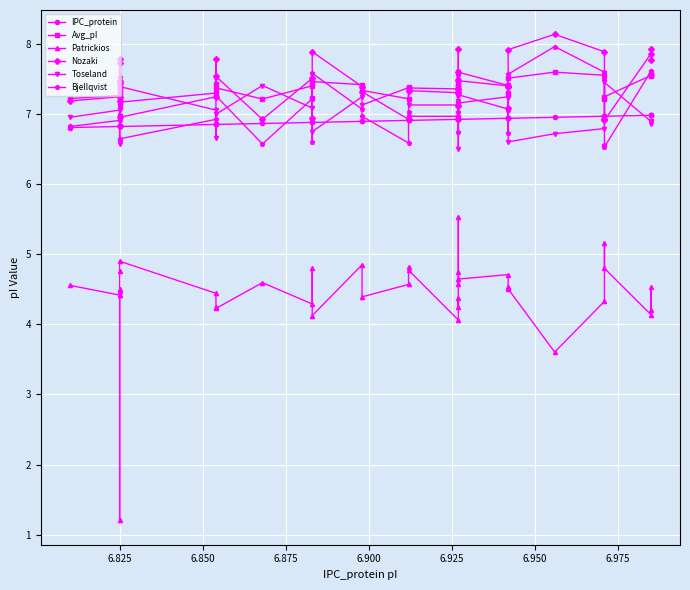

What is the value of the Patrickios point at the 31st from the left?

4.5